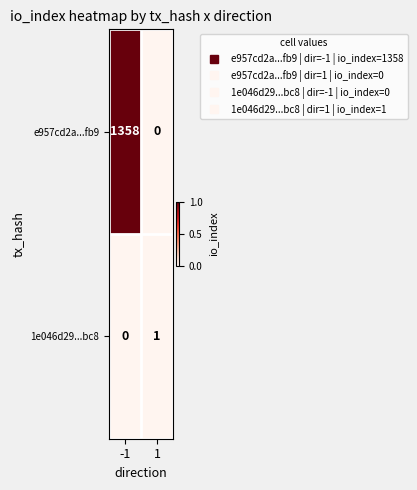

What is the difference between the maximum and minimum values in the e957cd2a...fb9 series?

1358